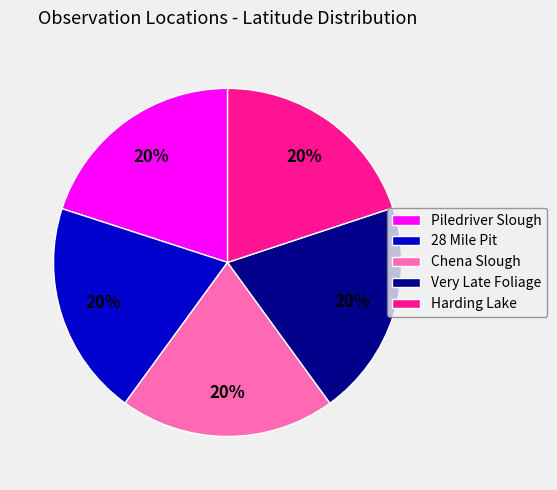

What is the ratio of the value at Very Late Foliage to the value at Harding Lake?

1.0